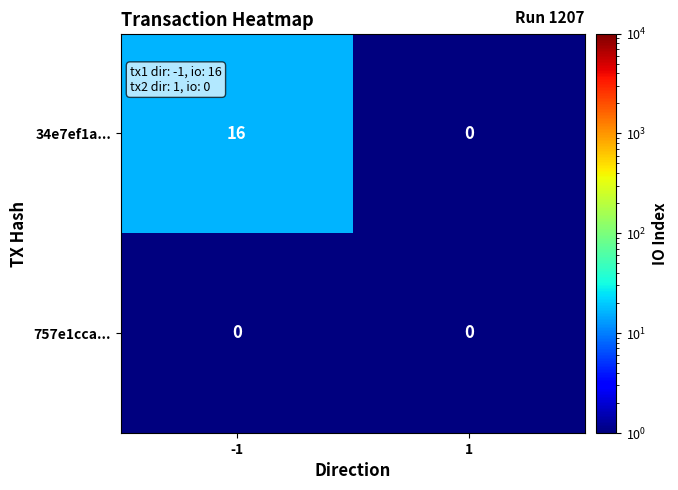

Which series has the largest total across all categories?

34e7ef1a...